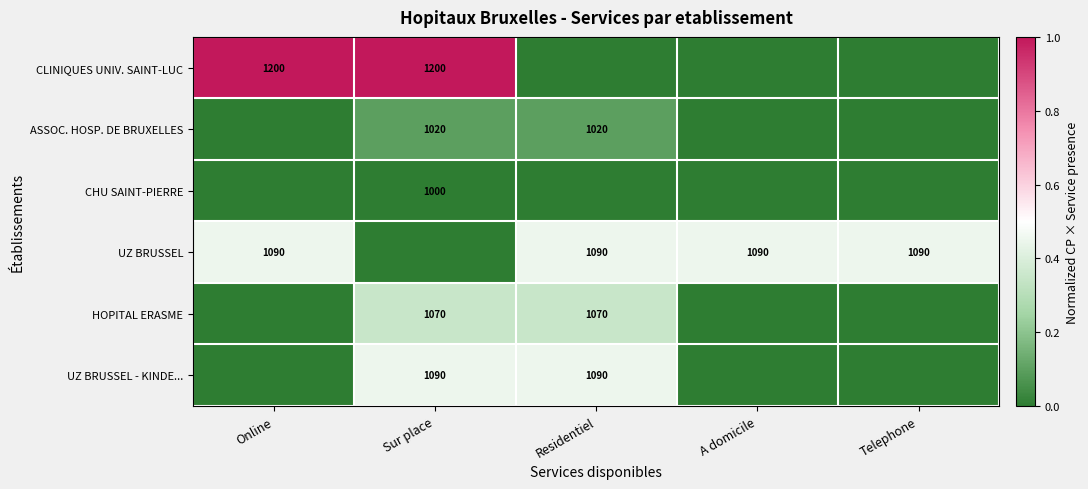

The UZ BRUSSEL series shows 674 at A domicile. True or false?

False